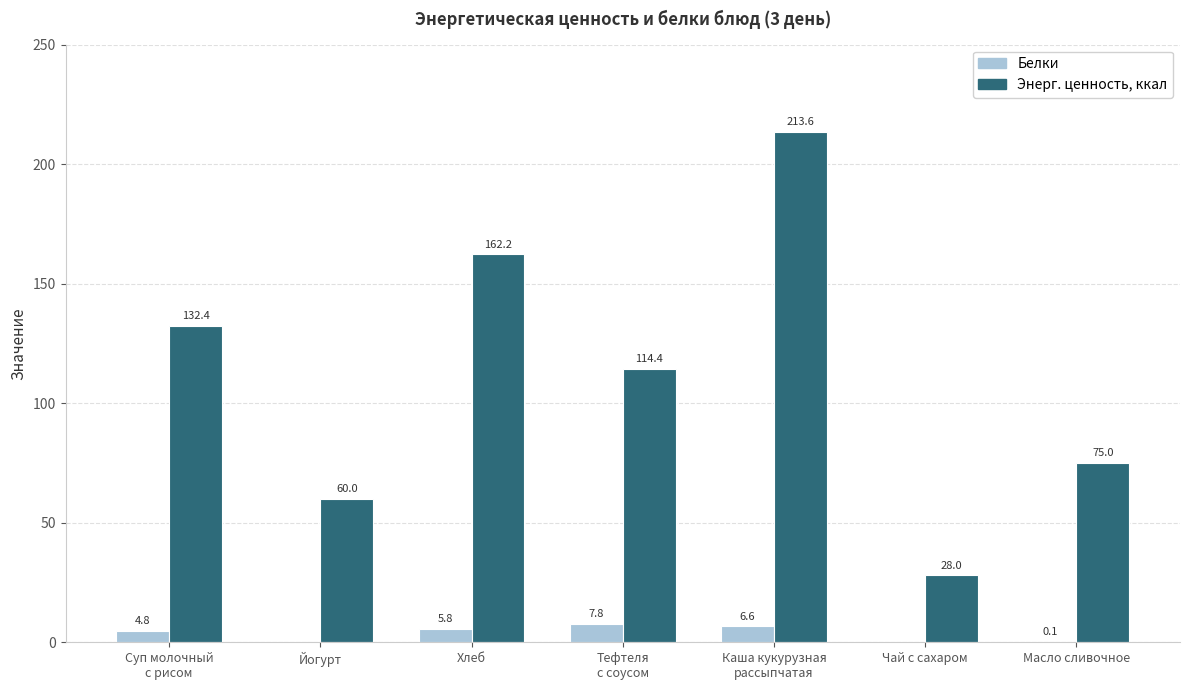

The Энерг. ценность, ккал series shows 99.2 at Каша кукурузная
рассыпчатая. True or false?

False